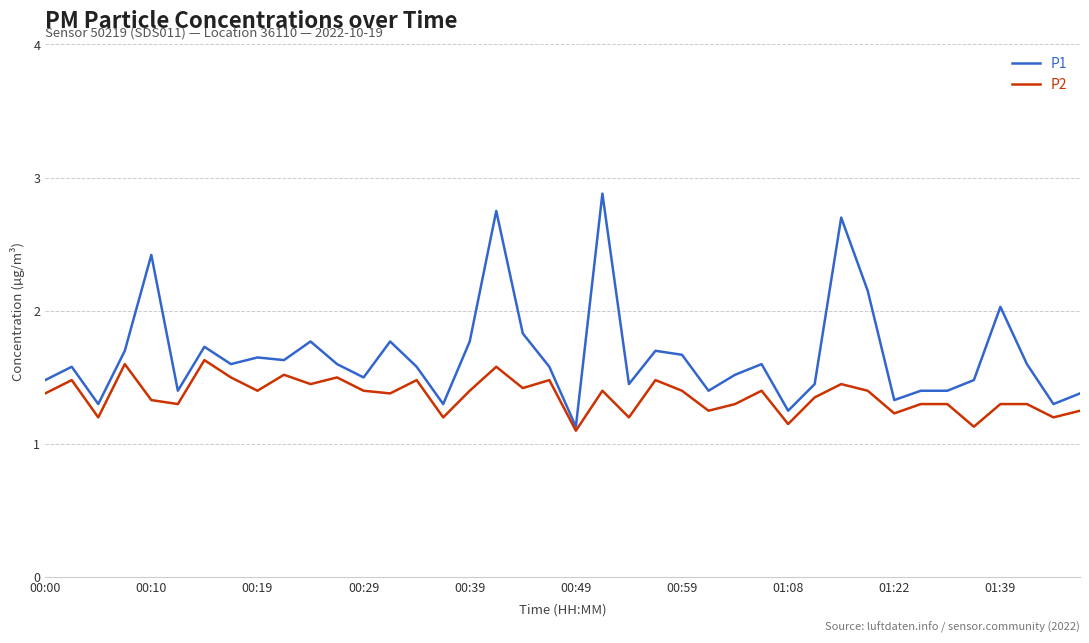

Which series has the largest range (max minus min)?

P1